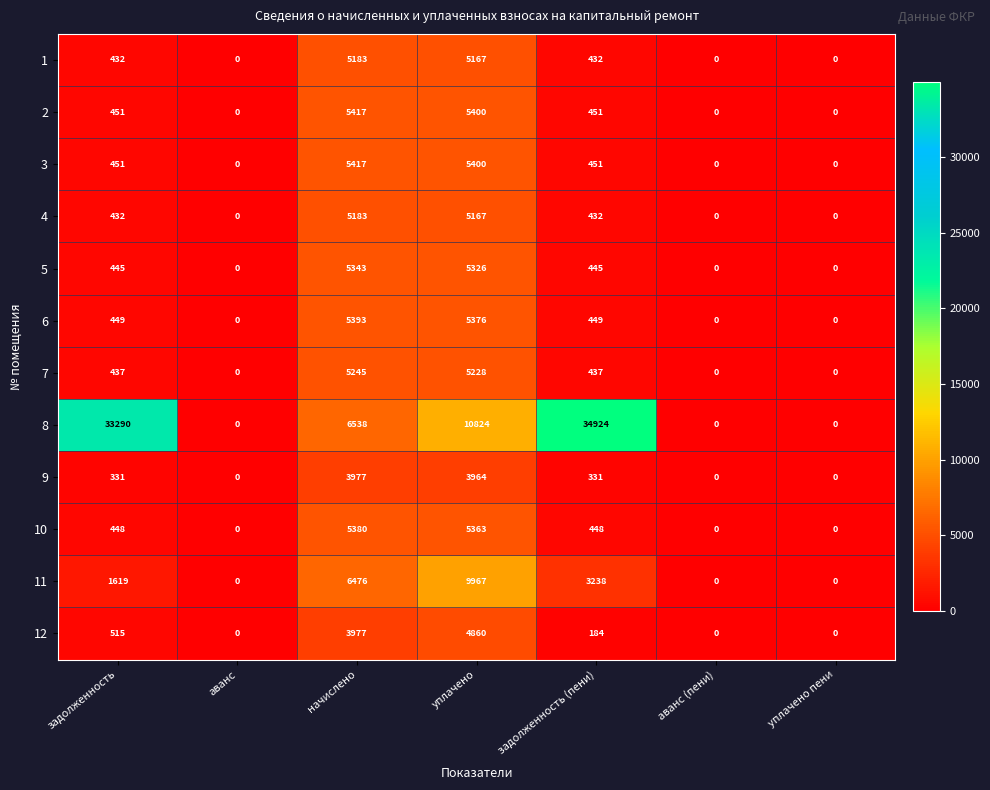

Between задолженность and аванс (пени), which series saw the biggest shift?

8